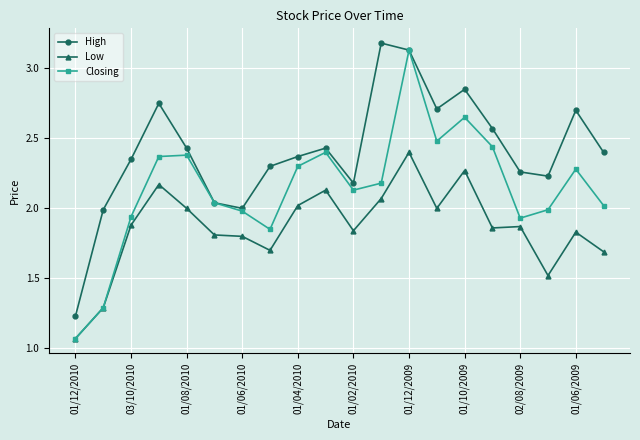

True or false: Closing has more than 2 interior local peaks.

True